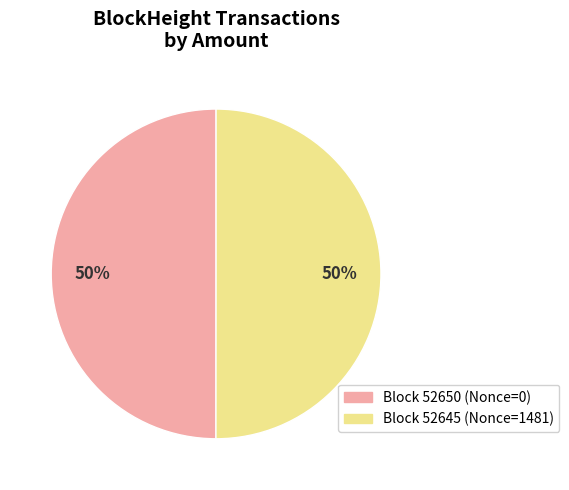

To the nearest percent, what is the average slice percentage?

50%